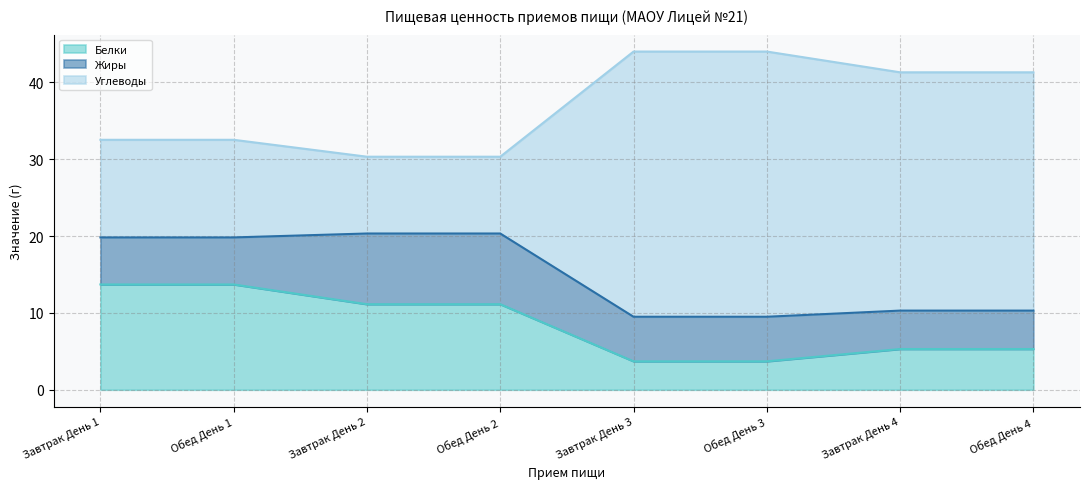

What is the maximum value for Белки?

13.7